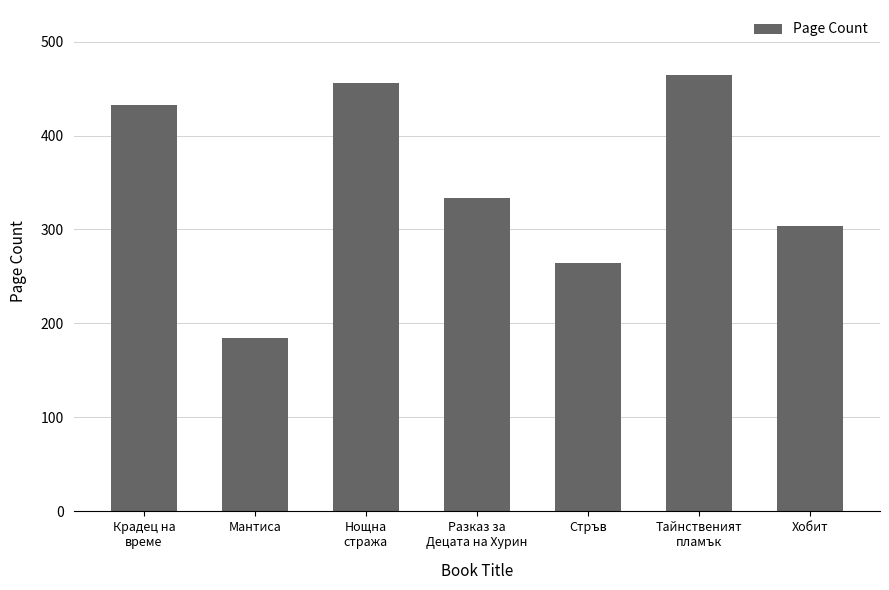

Reading left to right, extract all data points from this chart.

Крадец на
време=432	Мантиса=184	Нощна
стража=456	Разказ за
Децата на Хурин=334	Стръв=264	Тайнственият
пламък=464	Хобит=304